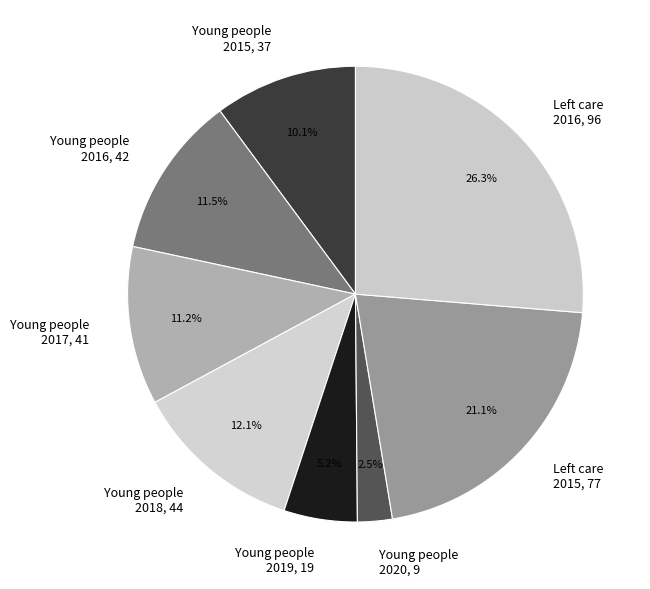

Approximately how many times larger is the value at Young people 2019, 19 compared to Young people 2020, 9?

2.1